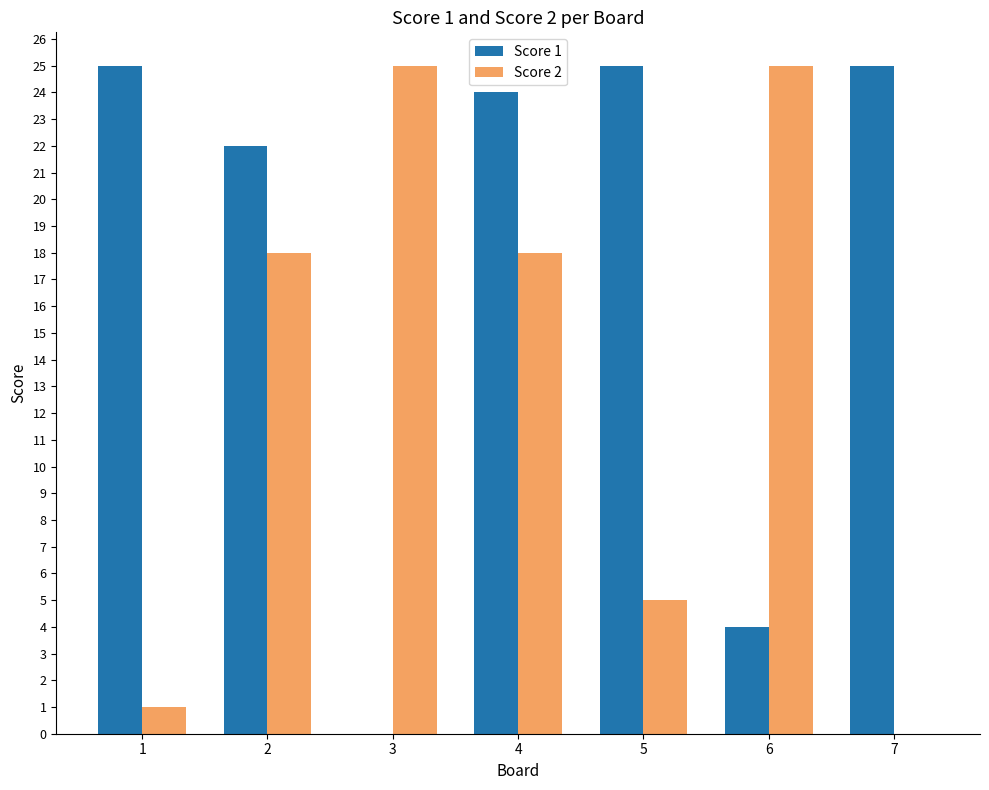

Is it true that Score 1 equals 25 at 1?

True